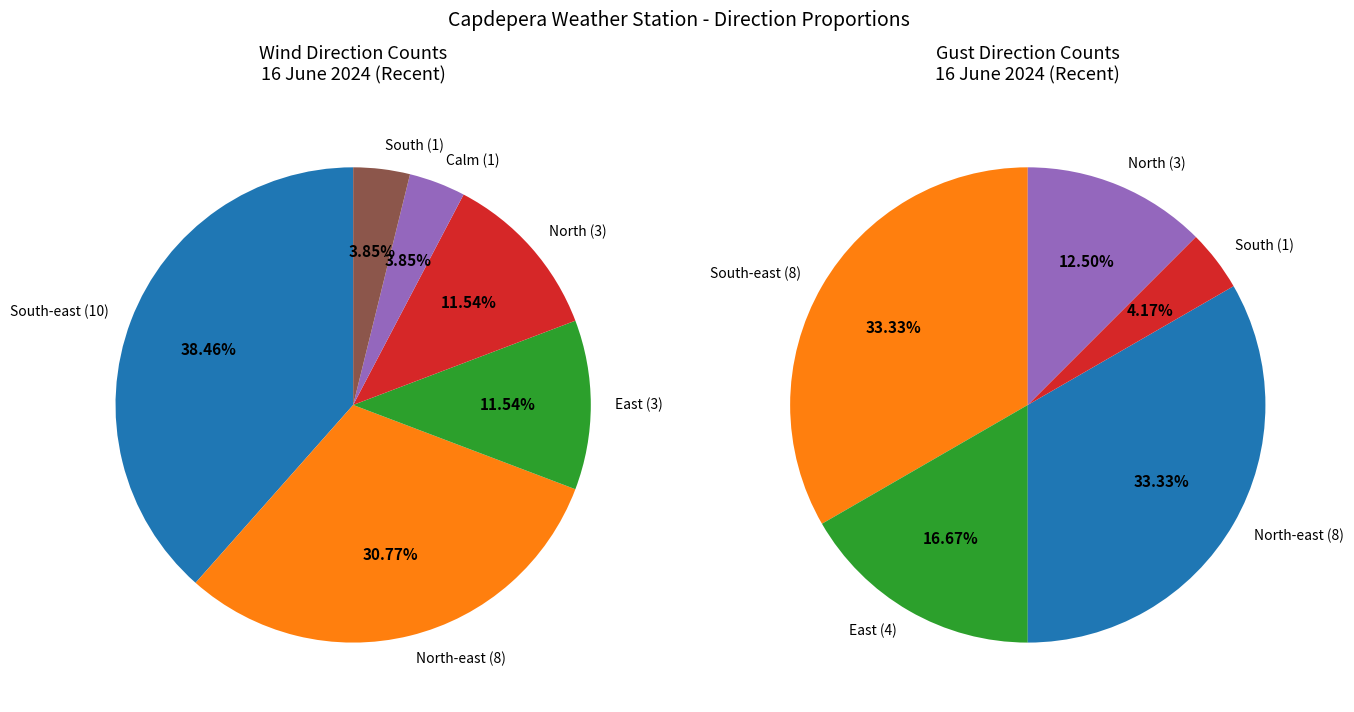

Combined, do North and South-east account for over 50%?

No